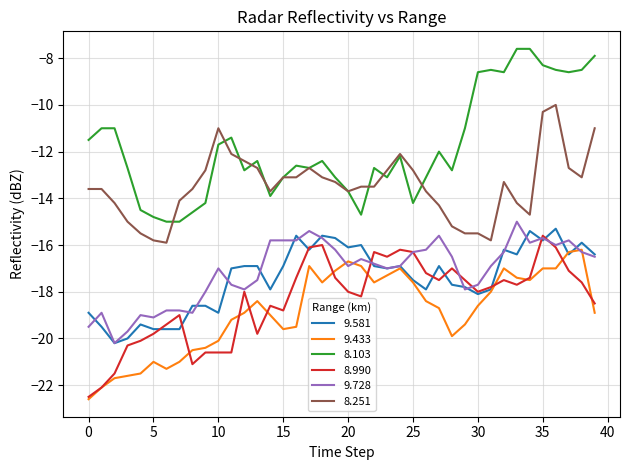

Which series has the largest range (max minus min)?

8.103